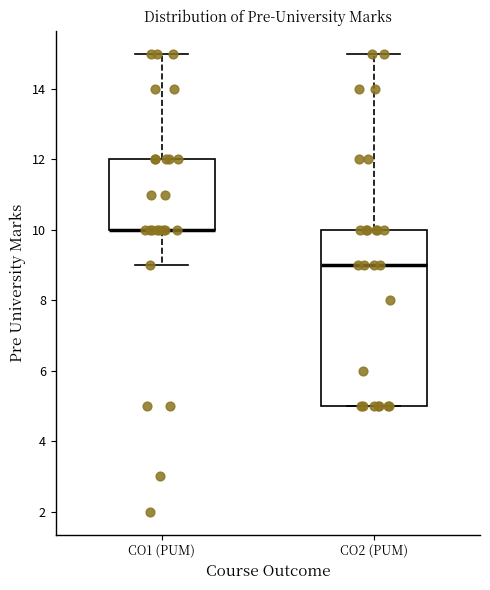

Reading left to right, transcribe this box plot: for each box, give where its median line is, the range the box spans, and where its two whiskers end, as read against the y-axis. The values are not printed on the chart, so give them approximately, as read against the axis.

CO1 (PUM): median 10 (drawn on the box's lower edge), box 10 to 12, whiskers 9 to 15
CO2 (PUM): median 9, box 5 to 10, whiskers 5 to 15